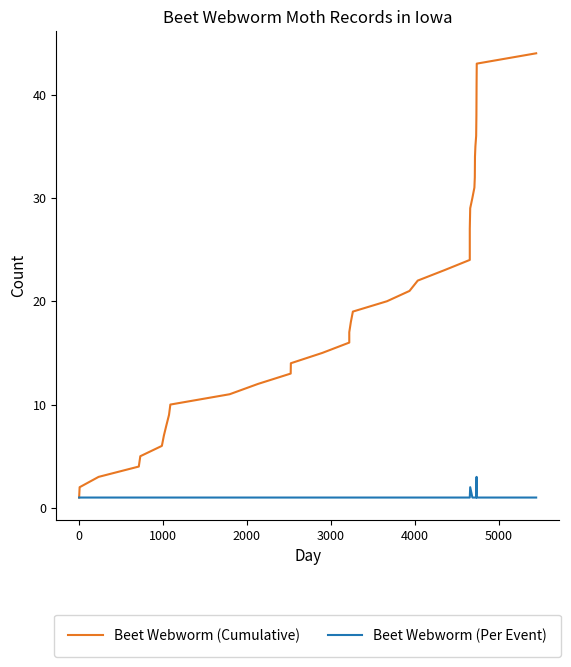

What is the highest value of the Beet Webworm (Per Event) series?

3